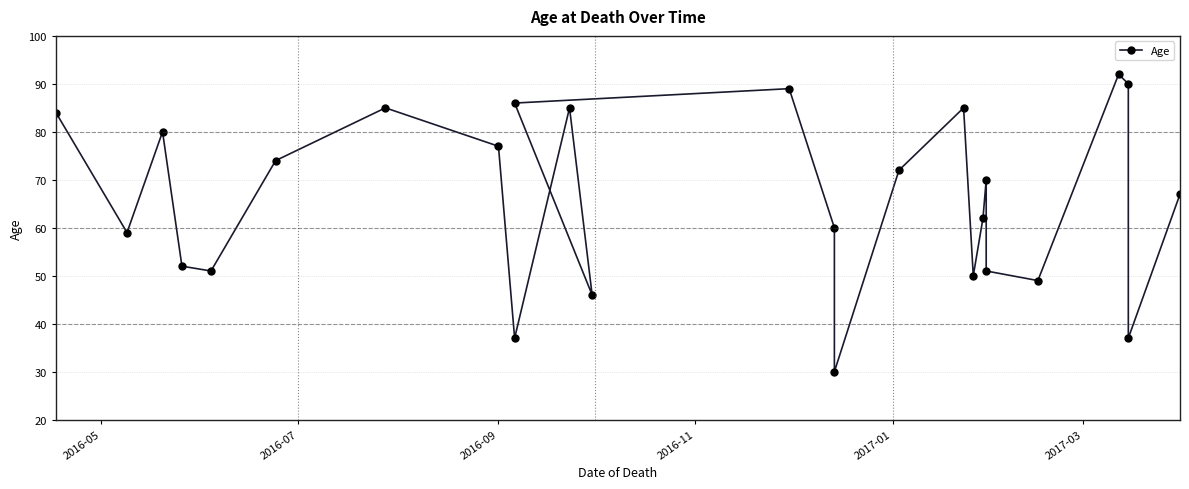

Is this an area chart (filled region under the line)?

No